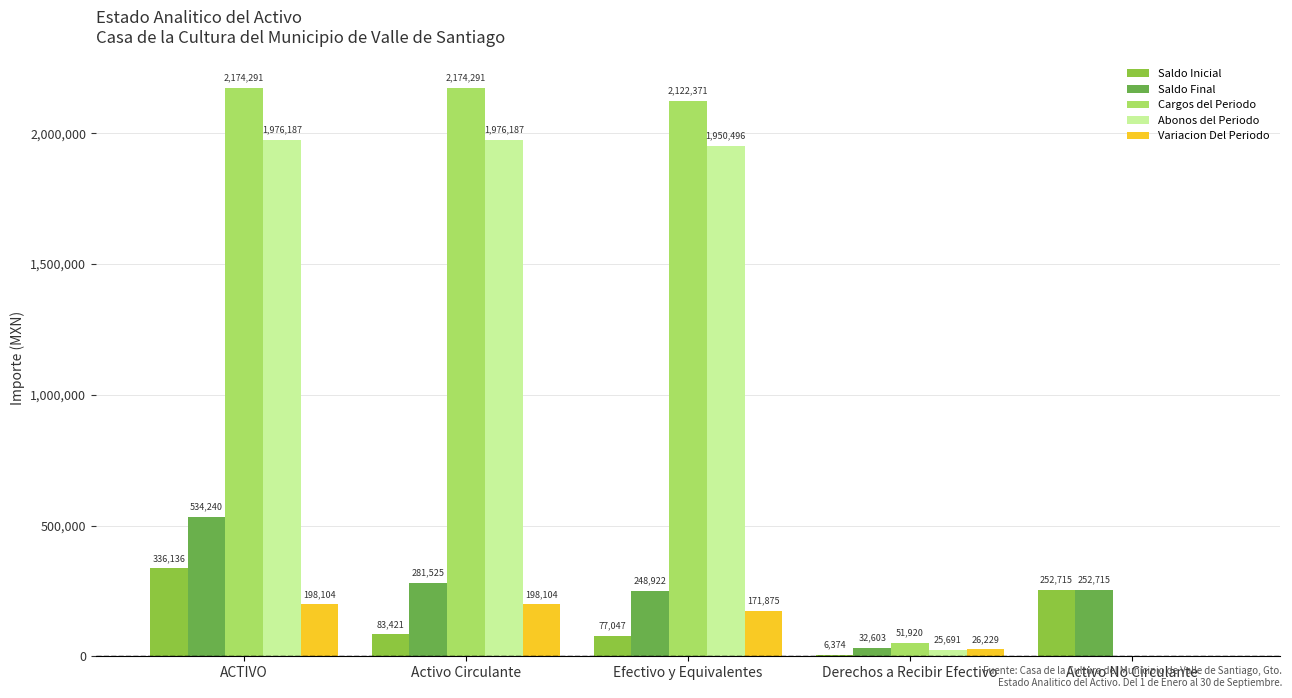

Read the Saldo Final value at ACTIVO.

534239.6